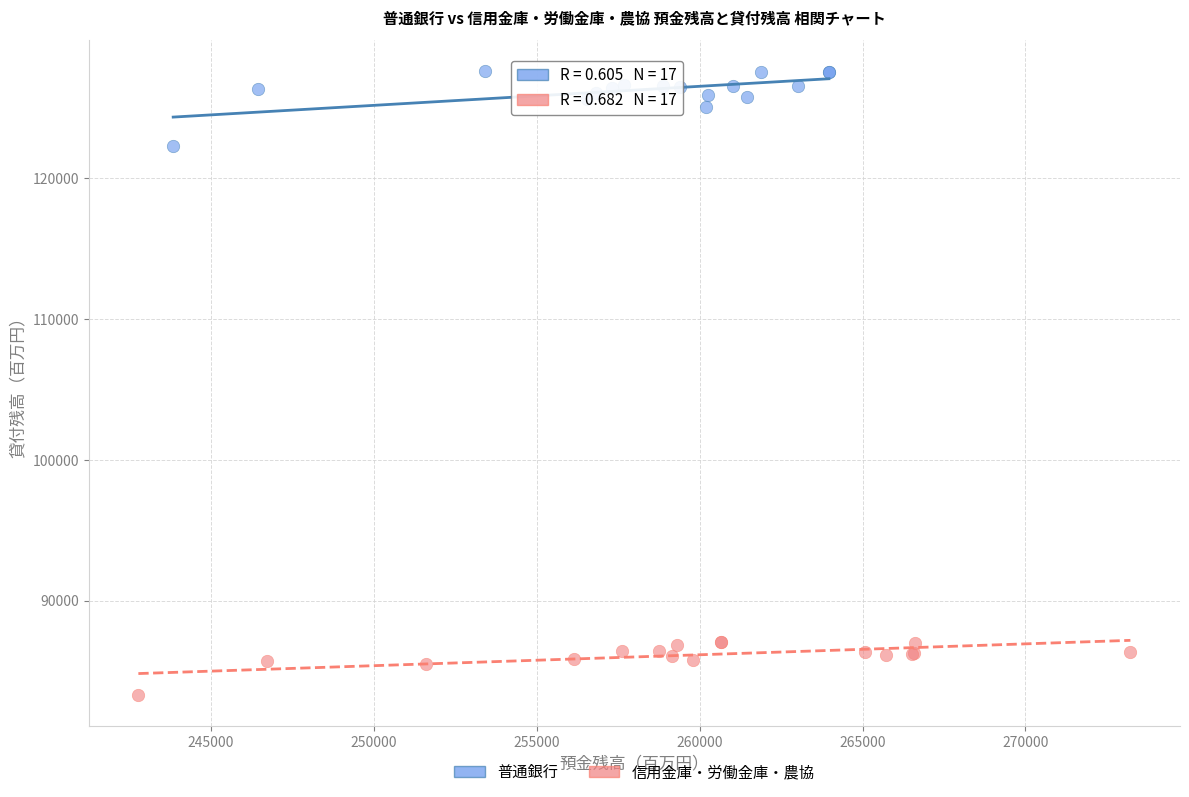

Which series contains the highest Y value?

普通銀行